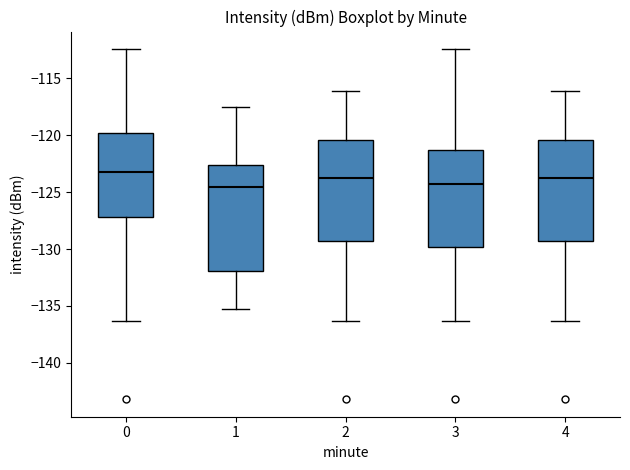

Reading left to right, transcribe this box plot: for each box, give where its median line is, the range the box spans, and where its two whiskers end, as read against the y-axis. The values are not printed on the chart, so give them approximately, as read against the axis.

0: median -123.0, box -127.0 to -120.0, whiskers -136.5 to -112.5
1: median -124.5, box -132.0 to -122.5, whiskers -135.5 to -117.5
2: median -123.5, box -129.5 to -120.5, whiskers -136.5 to -116.0
3: median -124.5, box -130.0 to -121.5, whiskers -136.5 to -112.5
4: median -123.5, box -129.5 to -120.5, whiskers -136.5 to -116.0